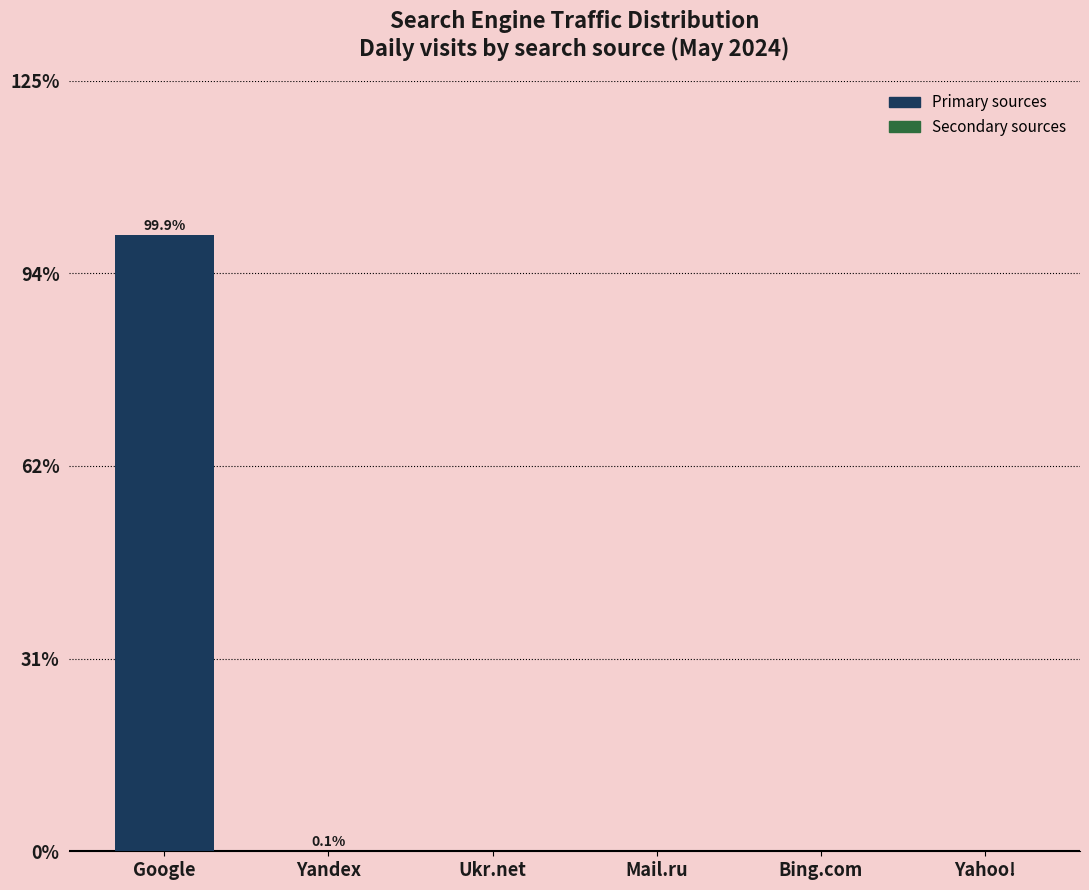

How many series are shown in this chart?

1